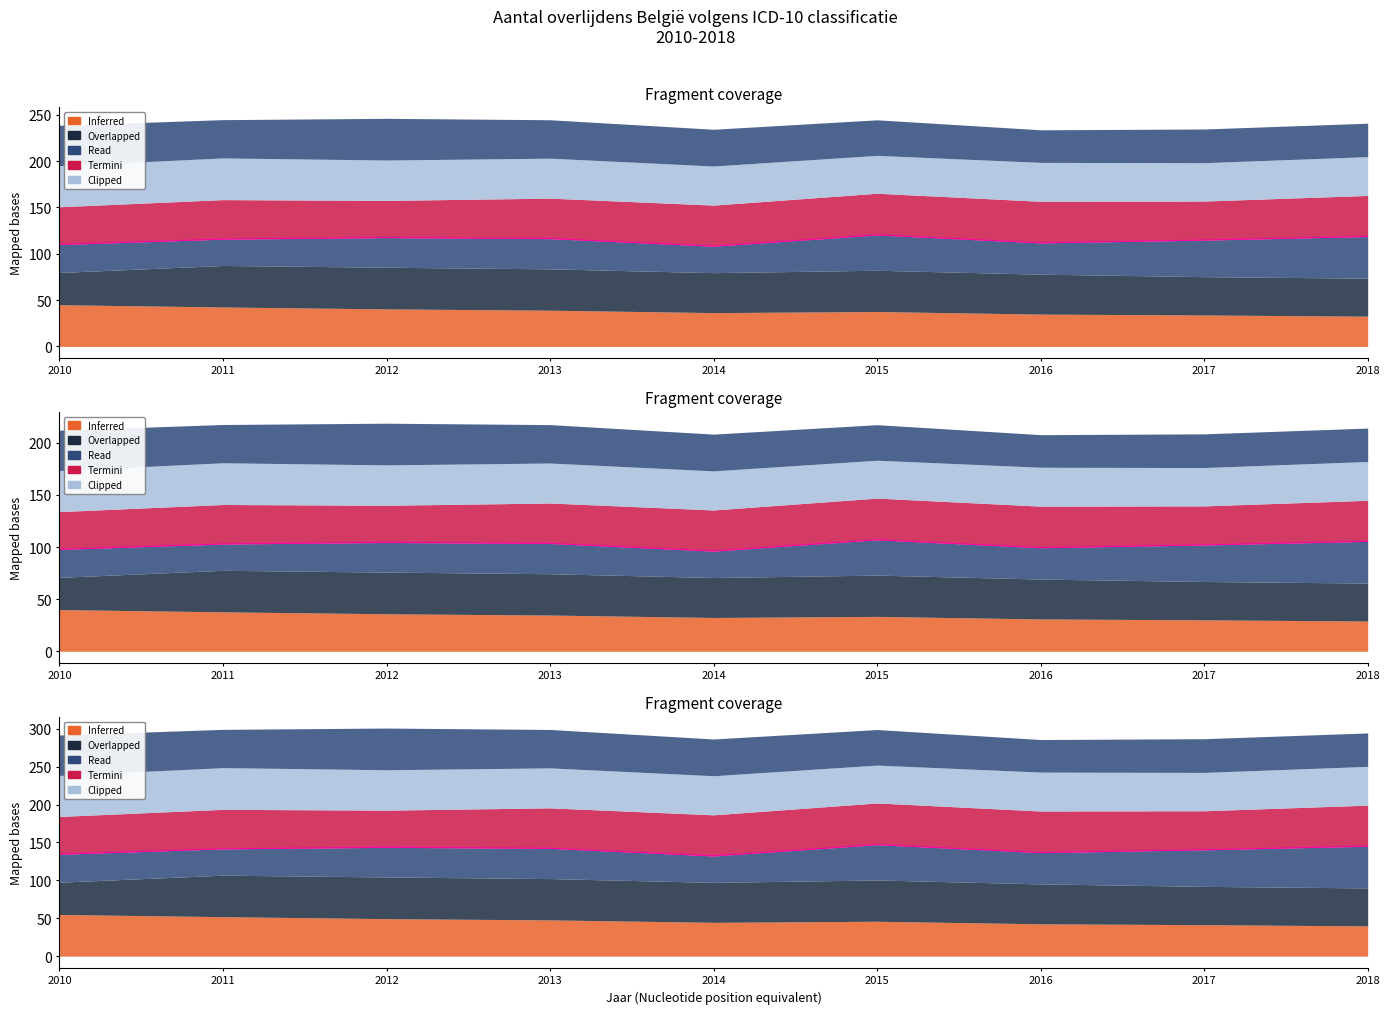

What is the value of the 5th point from the left?

132.2